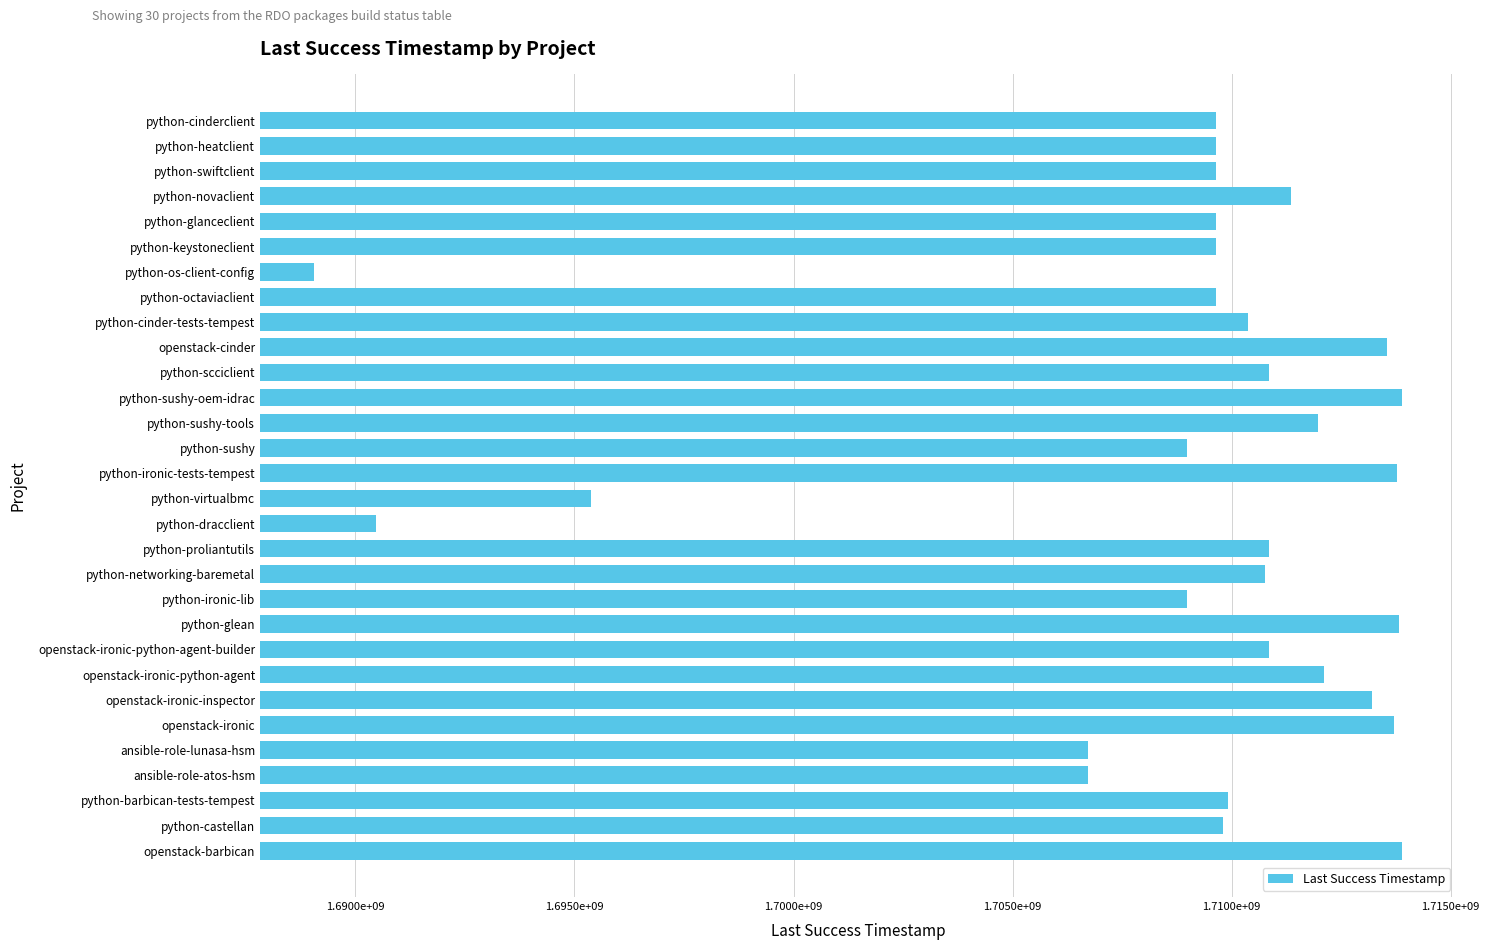

Are the bars grouped side by side (vs. stacked)?

No